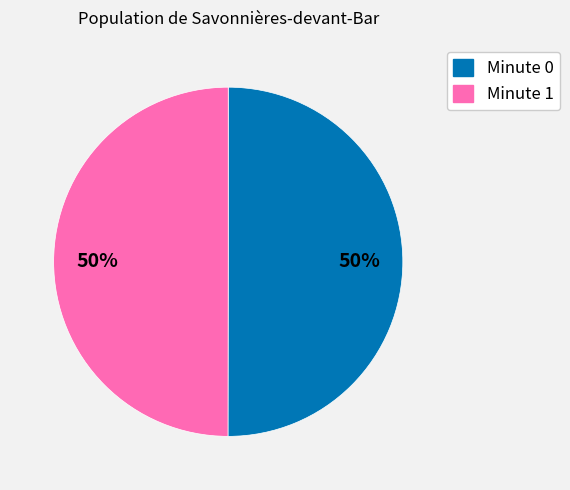

Is it true that Minute 0 is 50% of the pie?

True